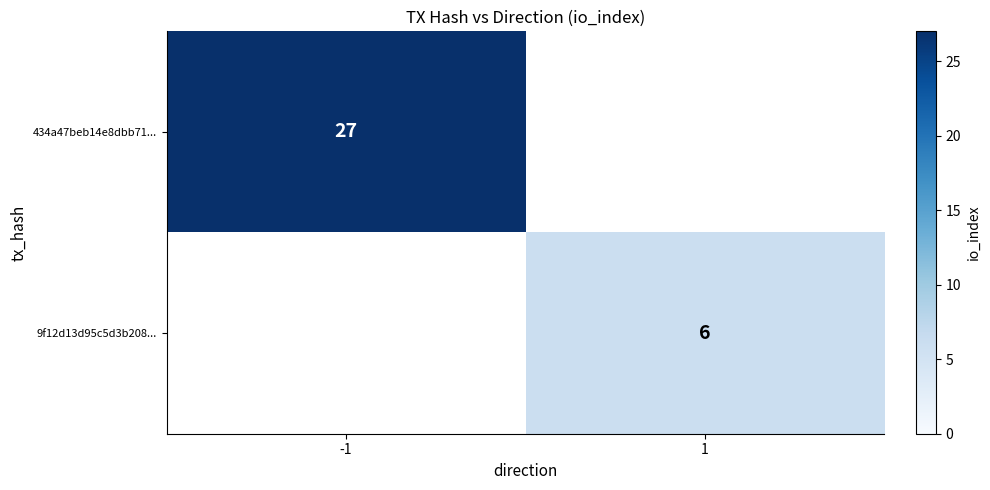

At how many categories does at least one series exceed 14?

1